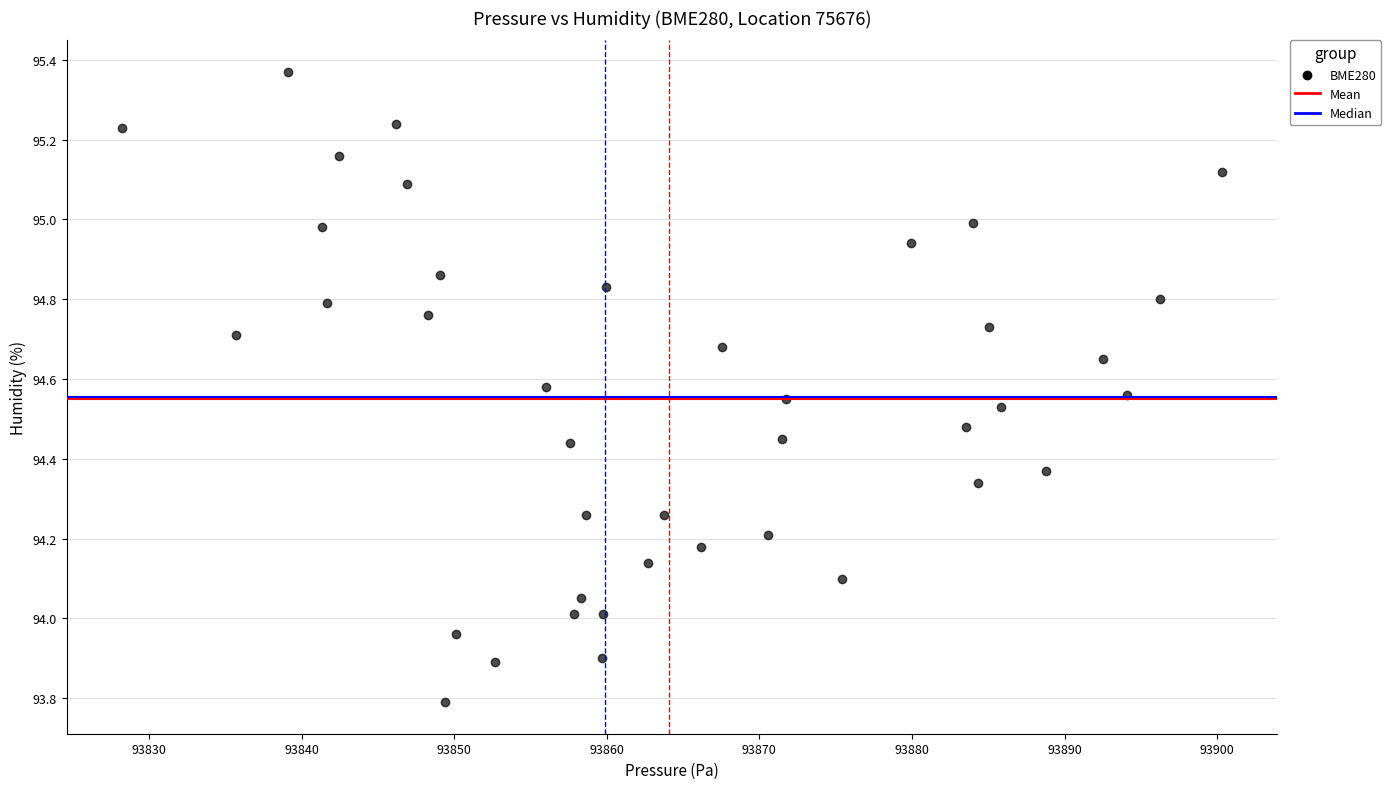

What is the range of Y values (max minus min)?

1.6